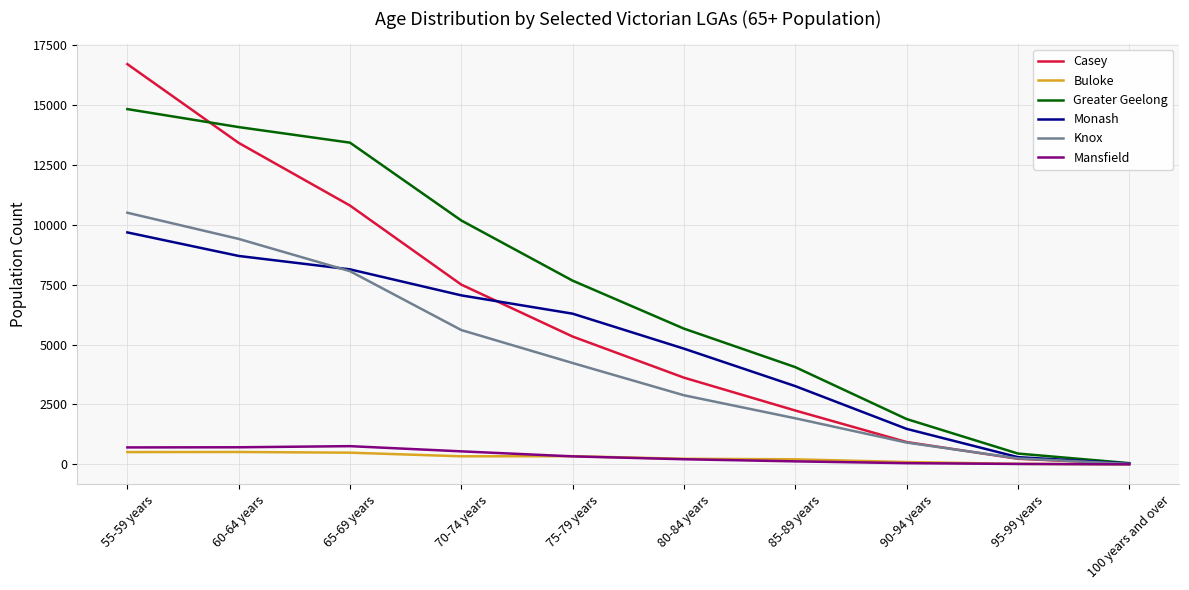

Which category has the highest value in the Knox series?

55-59 years